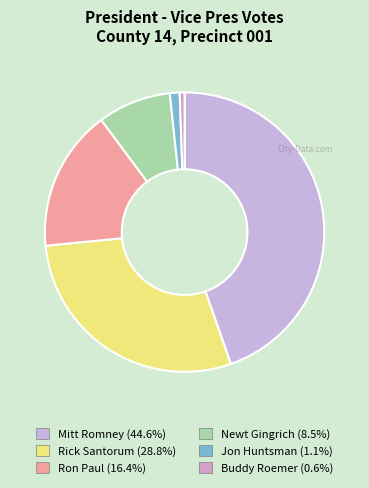

What is the smallest slice in the pie chart?

Buddy Roemer